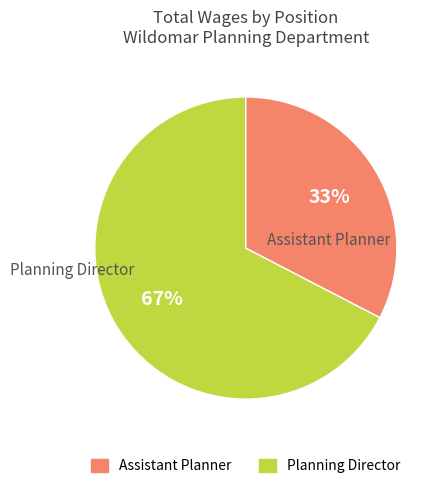

To the nearest percent, what is the average slice percentage?

50%